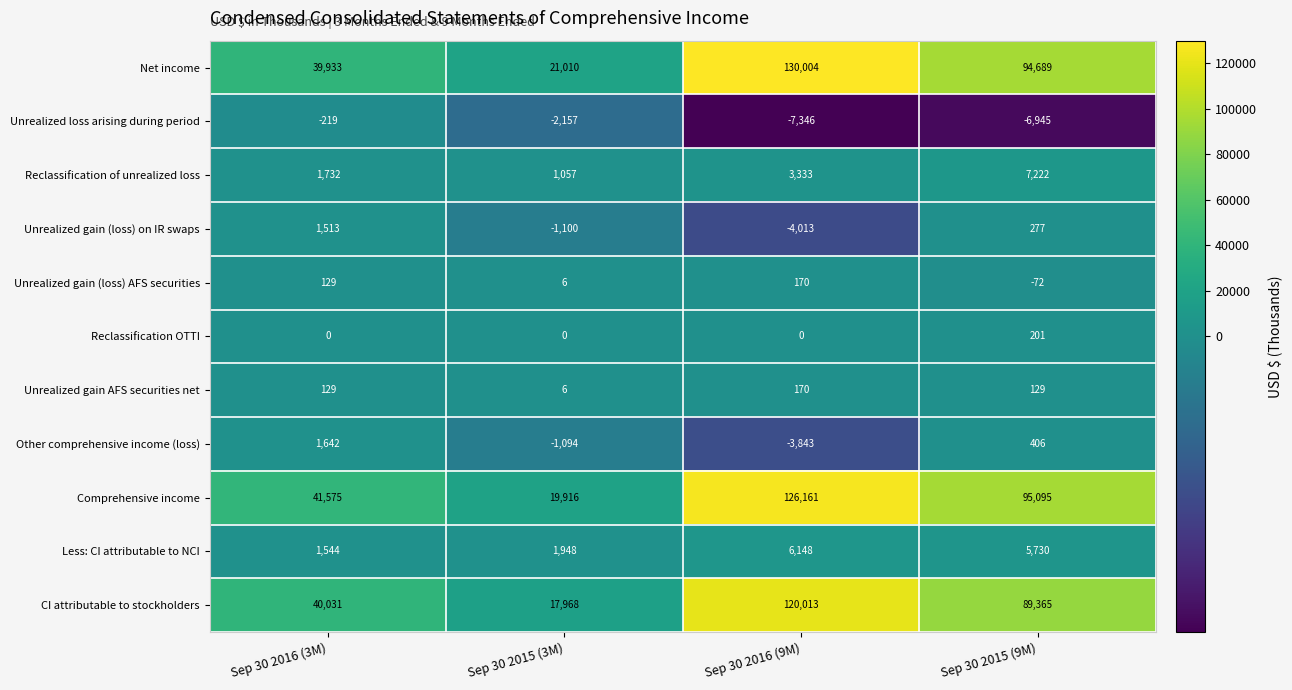

The value of Unrealized loss arising during period at Sep 30 2016 (9M) is -12596. True or false?

False